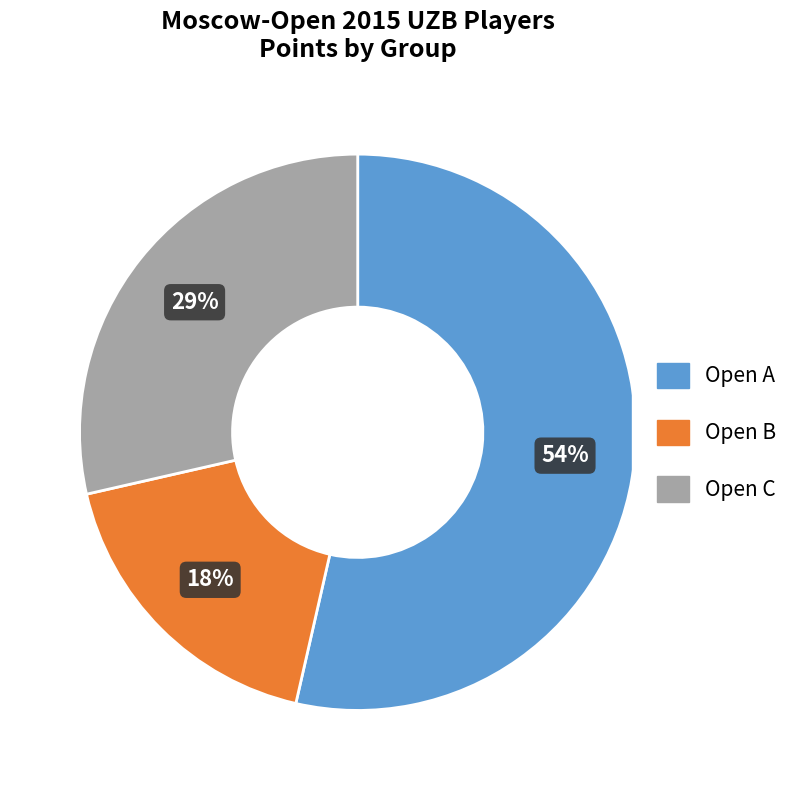

The Open C slice represents 11% of the pie. True or false?

False